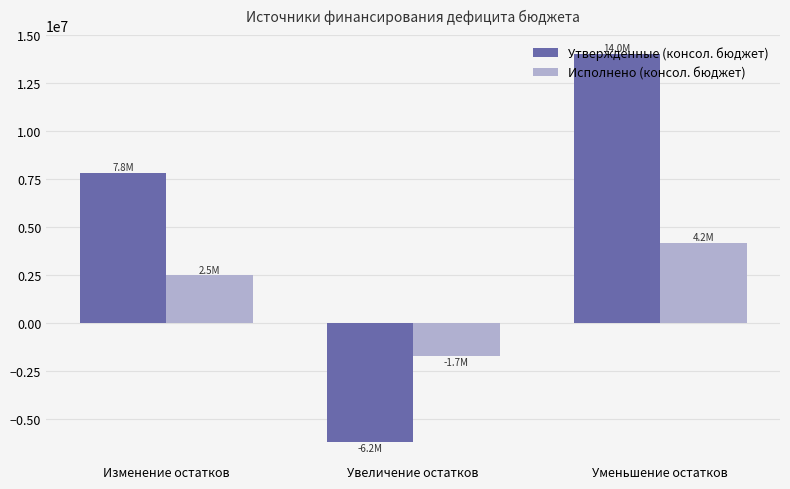

What is the average value of the Исполнено (консол. бюджет) series?

1646666.3